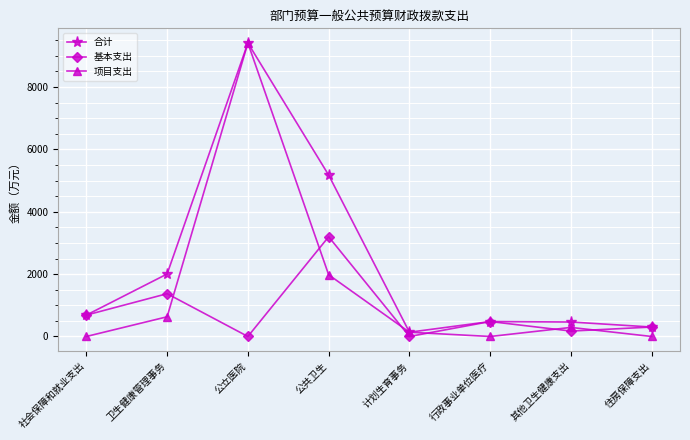

What is the value of the 项目支出 point at the 2nd from the left?

631.8